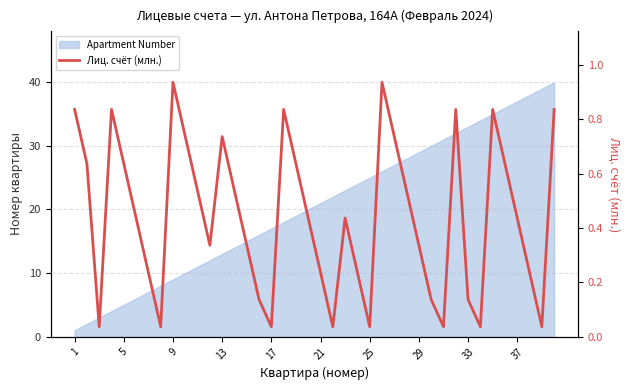

True or false: the data shows 0.9 at 27.

False